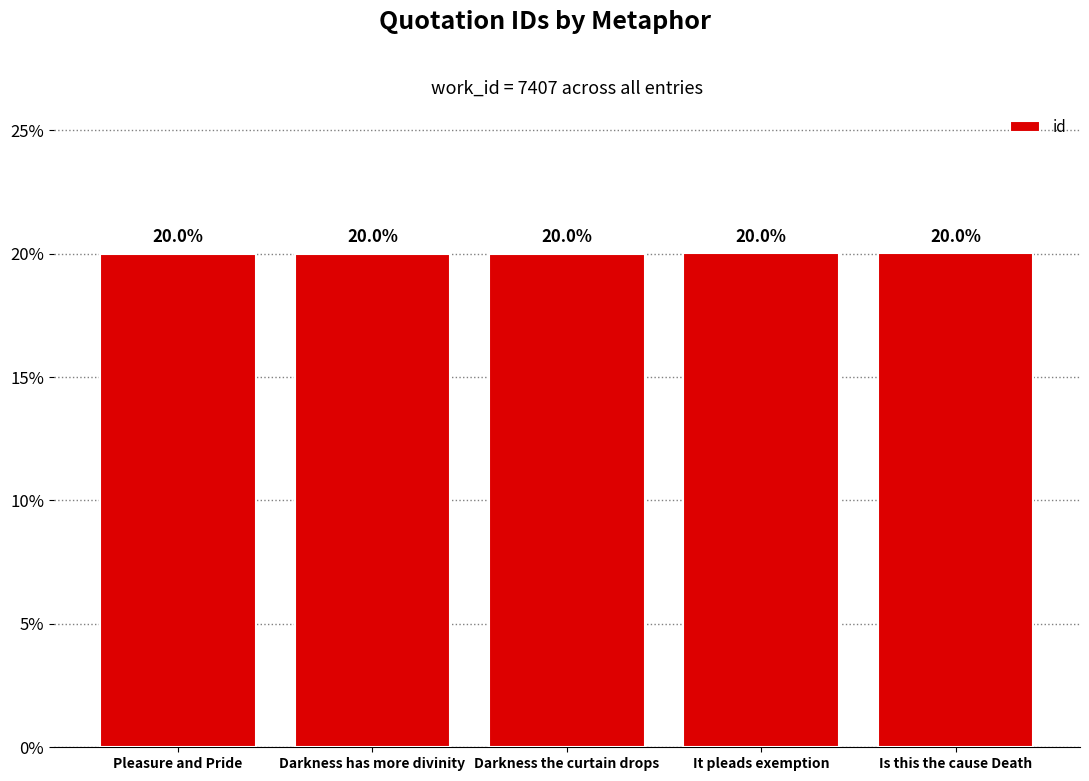

What is the ratio of the value at Darkness has more divinity to the value at Is this the cause Death?

1.0